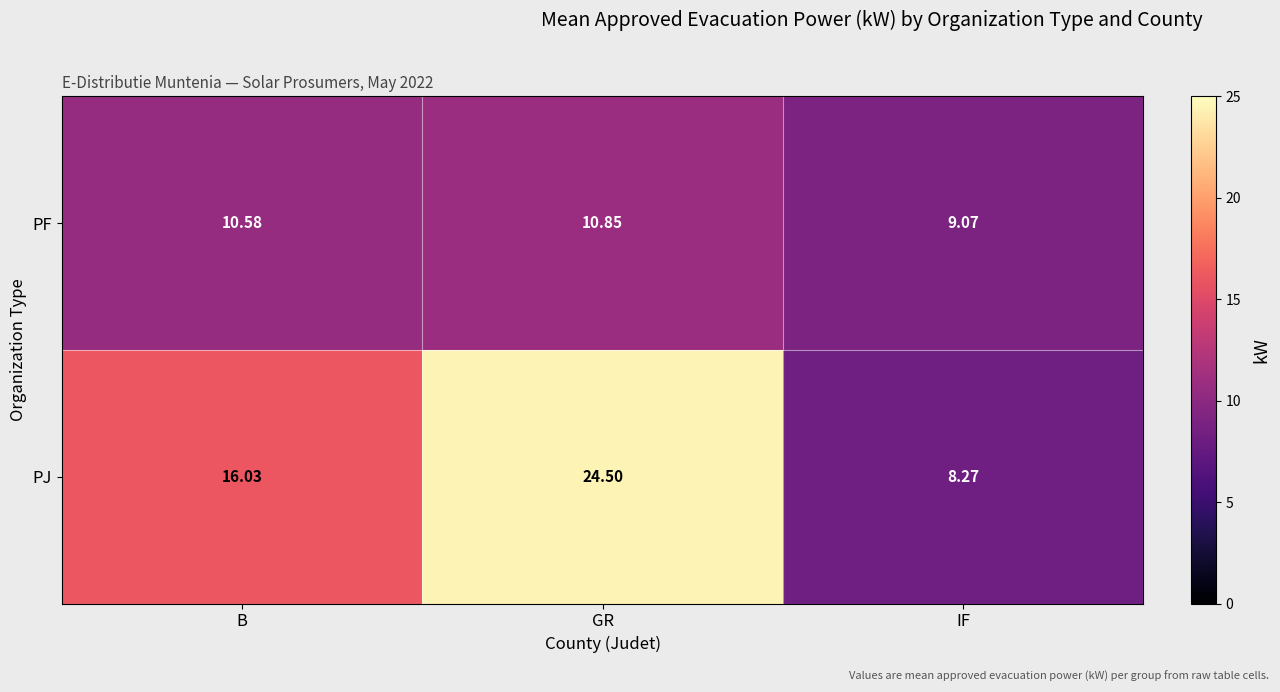

At how many categories does at least one series exceed 9?

3